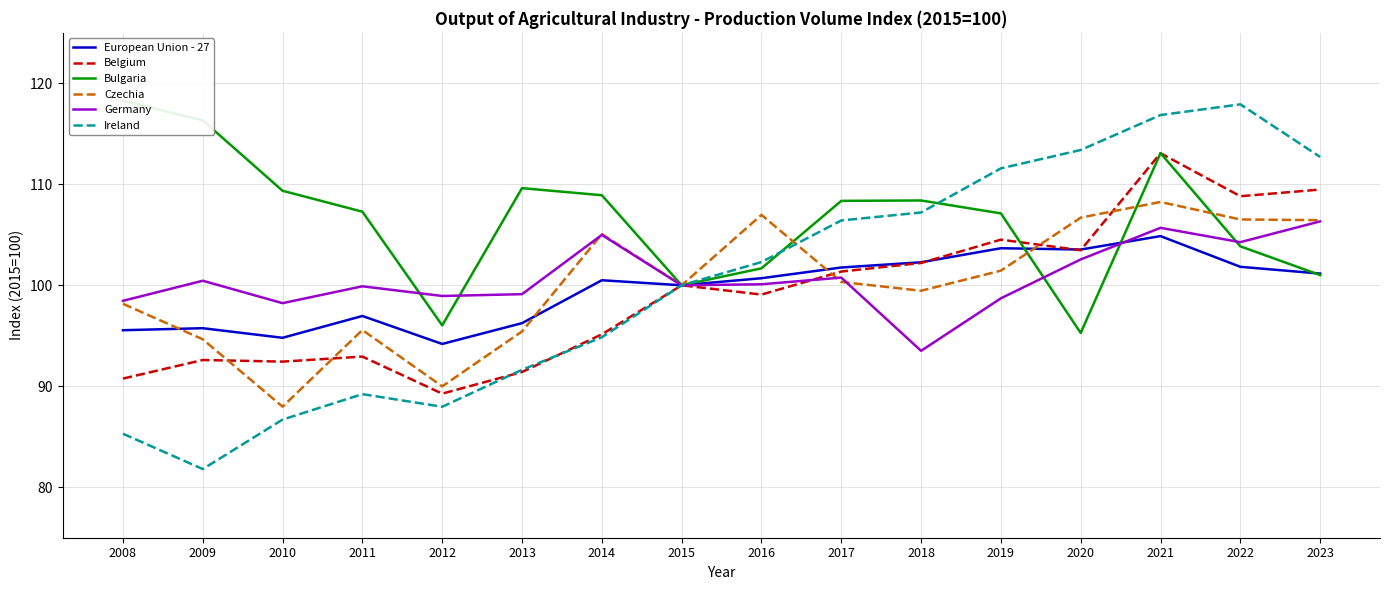

Reading left to right, transcribe all the data shown in this chart.

European Union - 27: 2008=95.5	2009=95.8	2010=94.8	2011=97.0	2012=94.2	2013=96.2	2014=100.5	2015=100.0	2016=100.7	2017=101.8	2018=102.3	2019=103.7	2020=103.5	2021=104.9	2022=101.8	2023=101.2
Belgium: 2008=90.8	2009=92.6	2010=92.4	2011=92.9	2012=89.3	2013=91.4	2014=95.1	2015=100.0	2016=99.1	2017=101.4	2018=102.2	2019=104.5	2020=103.5	2021=113.1	2022=108.8	2023=109.5
Bulgaria: 2008=118.3	2009=116.3	2010=109.4	2011=107.3	2012=96.0	2013=109.6	2014=108.9	2015=100.0	2016=101.7	2017=108.4	2018=108.4	2019=107.1	2020=95.3	2021=113.1	2022=103.9	2023=101.0
Czechia: 2008=98.2	2009=94.7	2010=88.0	2011=95.6	2012=90.0	2013=95.4	2014=105.1	2015=100.0	2016=107.0	2017=100.3	2018=99.5	2019=101.5	2020=106.7	2021=108.2	2022=106.5	2023=106.5
Germany: 2008=98.5	2009=100.5	2010=98.2	2011=99.9	2012=98.9	2013=99.1	2014=105.0	2015=100.0	2016=100.1	2017=100.8	2018=93.5	2019=98.7	2020=102.6	2021=105.7	2022=104.3	2023=106.3
Ireland: 2008=85.3	2009=81.8	2010=86.7	2011=89.2	2012=88.0	2013=91.6	2014=94.8	2015=100.0	2016=102.3	2017=106.4	2018=107.2	2019=111.6	2020=113.4	2021=116.9	2022=117.9	2023=112.7